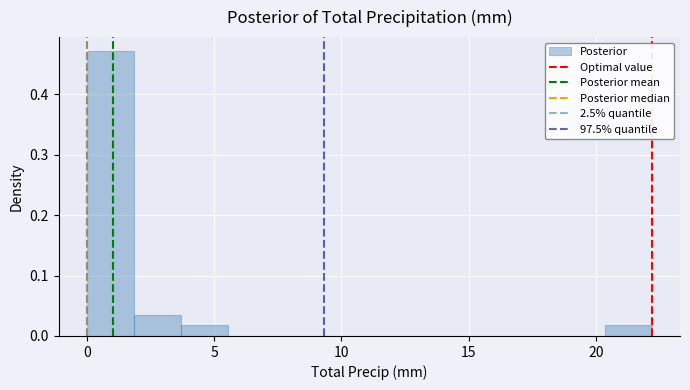

Around what value on the x-axis is the tallest bar? Give the approximate position of its centre, as read against the axis.

1.0